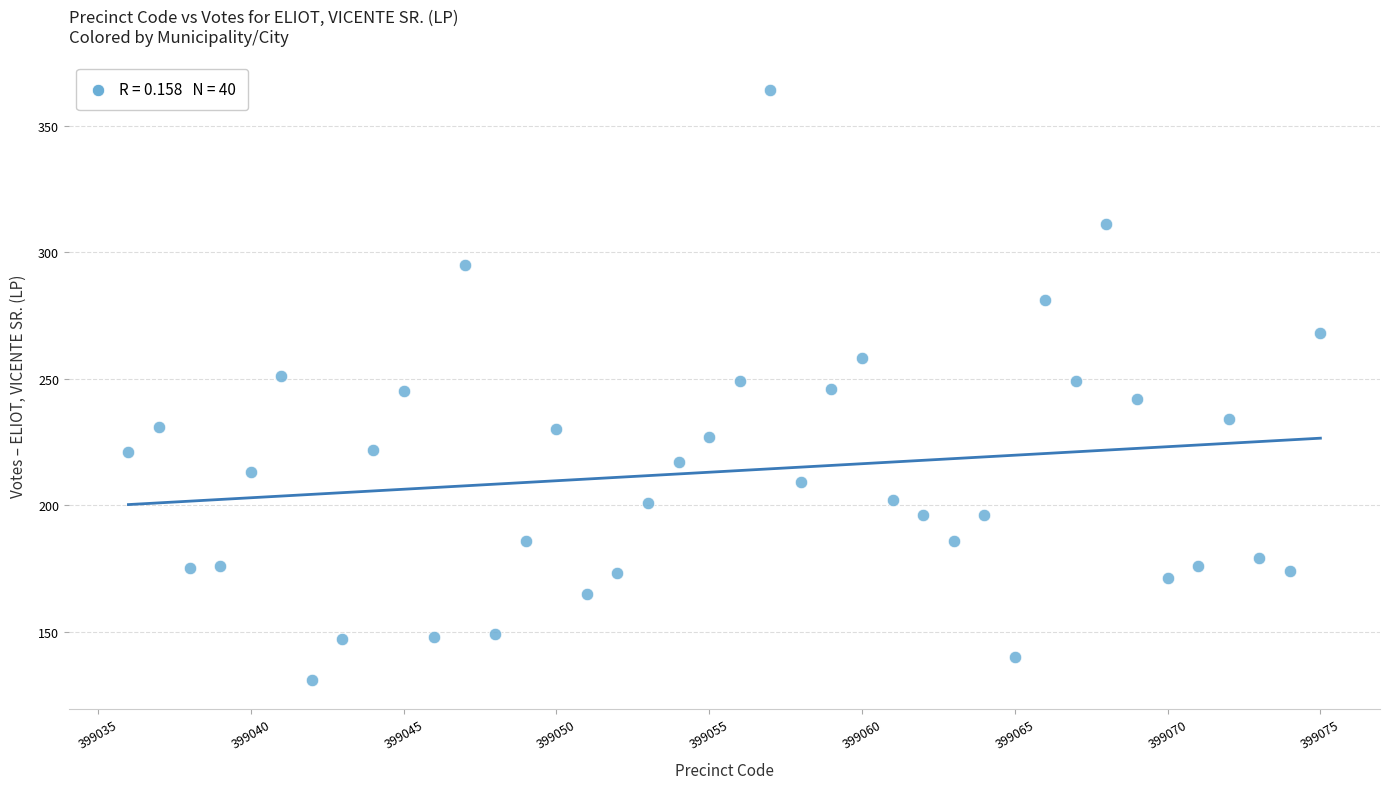

What is the range of Y values (max minus min)?

233